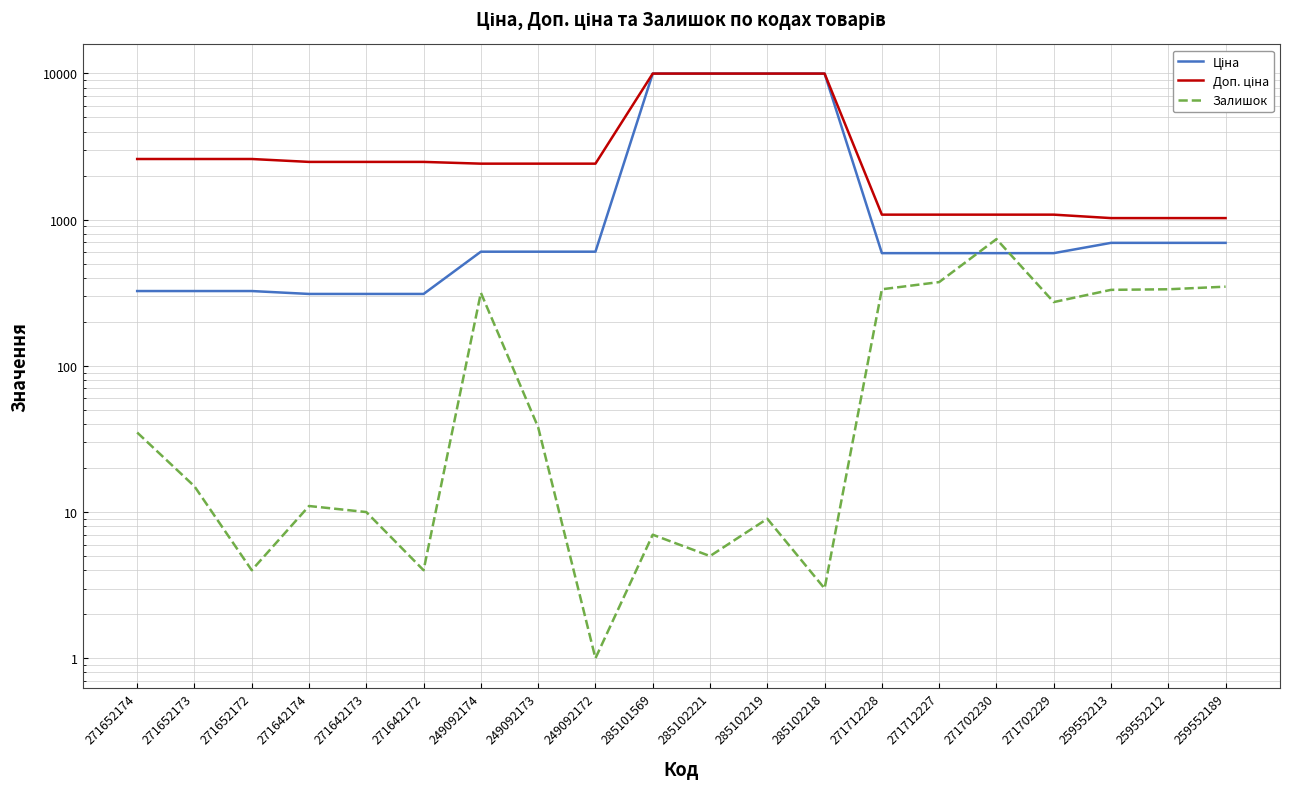

Which category has the lowest value in the Залишок series?

249092172